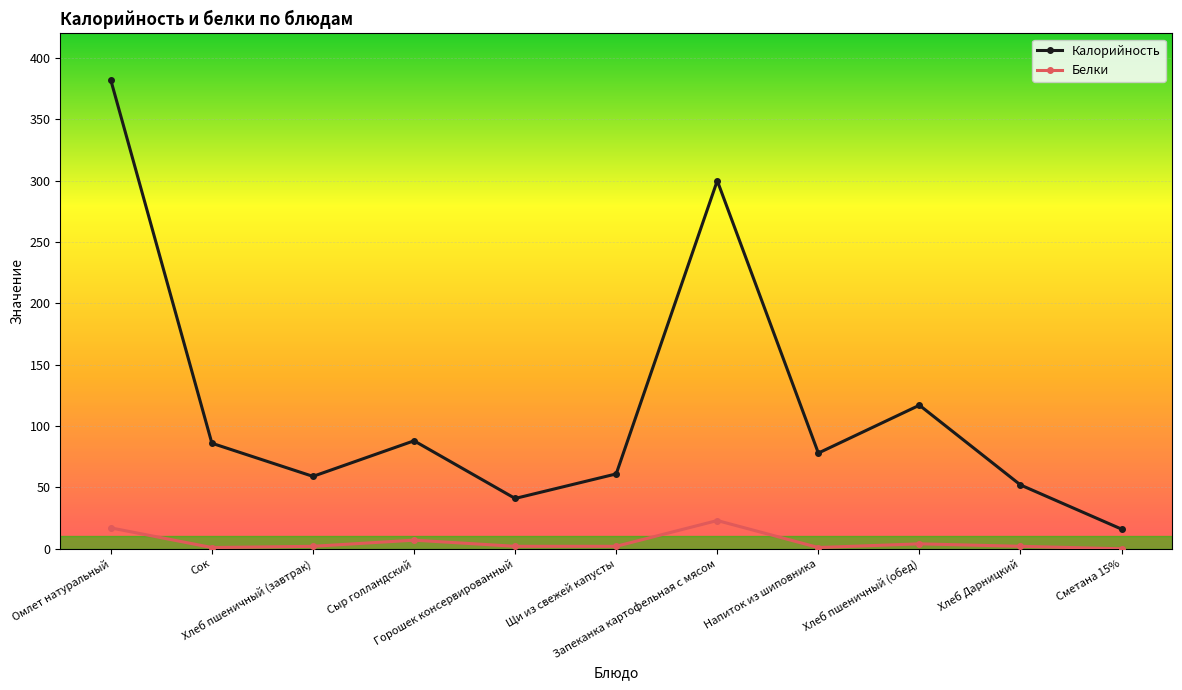

The value of Калорийность at Хлеб Дарницкий is 52. True or false?

True